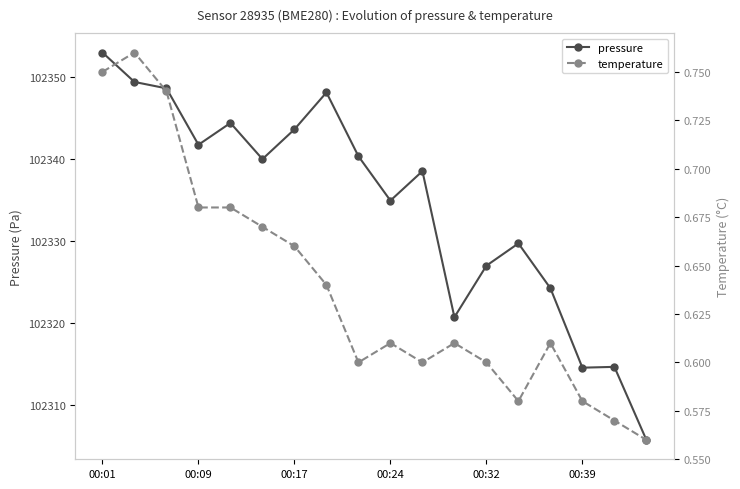

True or false: pressure has more than 1 points higher than both neighbors.

True